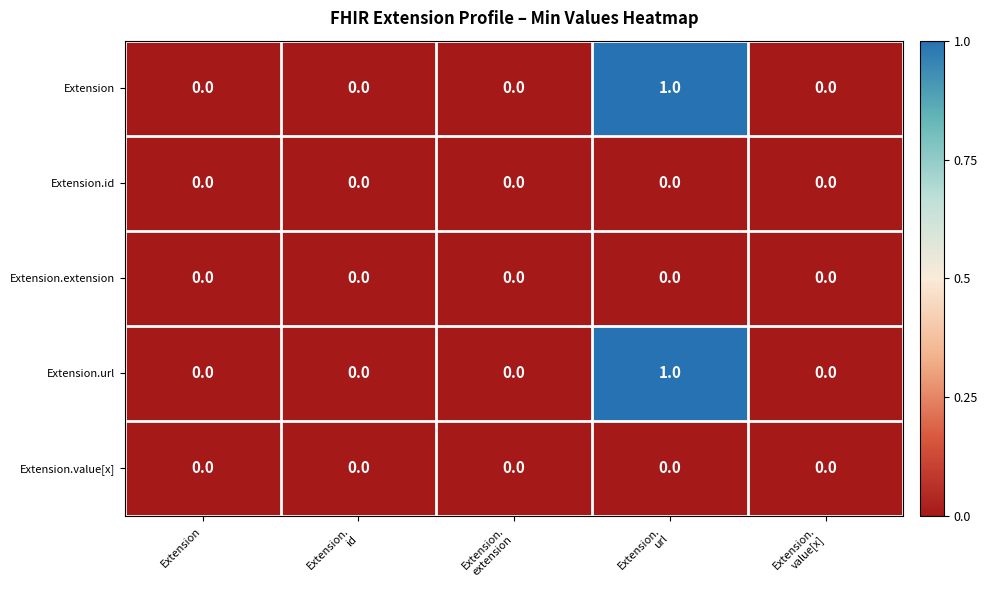

Reading left to right, transcribe all the data shown in this chart.

Extension: 0	0	0	1	0
Extension.id: 0	0	0	0	0
Extension.extension: 0	0	0	0	0
Extension.url: 0	0	0	1	0
Extension.value[x]: 0	0	0	0	0